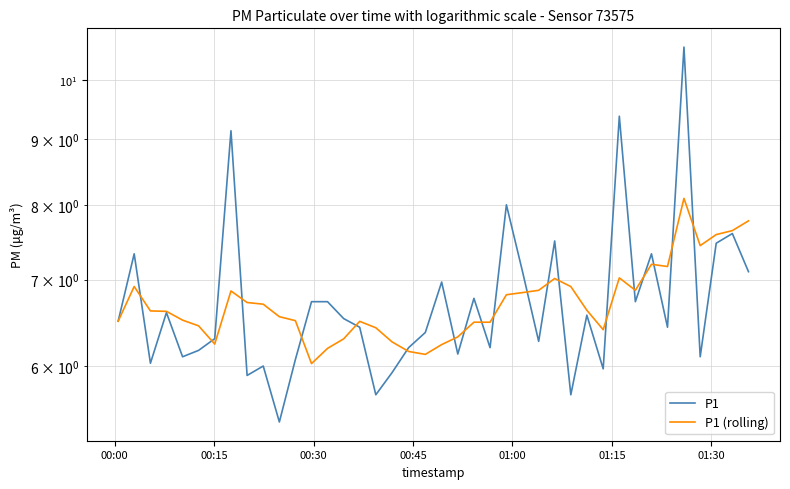

Is this an area chart (filled region under the line)?

No